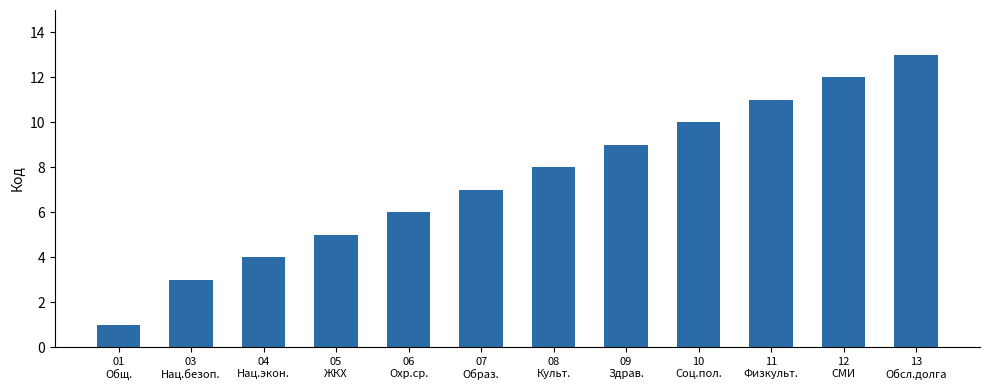

What is the greatest value displayed?

13